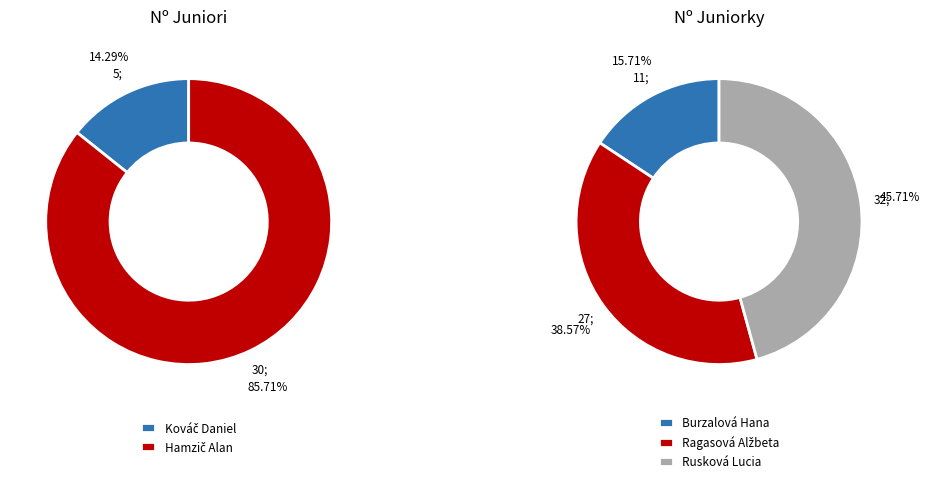

Is it true that Ragasová Alžbeta
(Juniorky) is 37% of the pie?

False